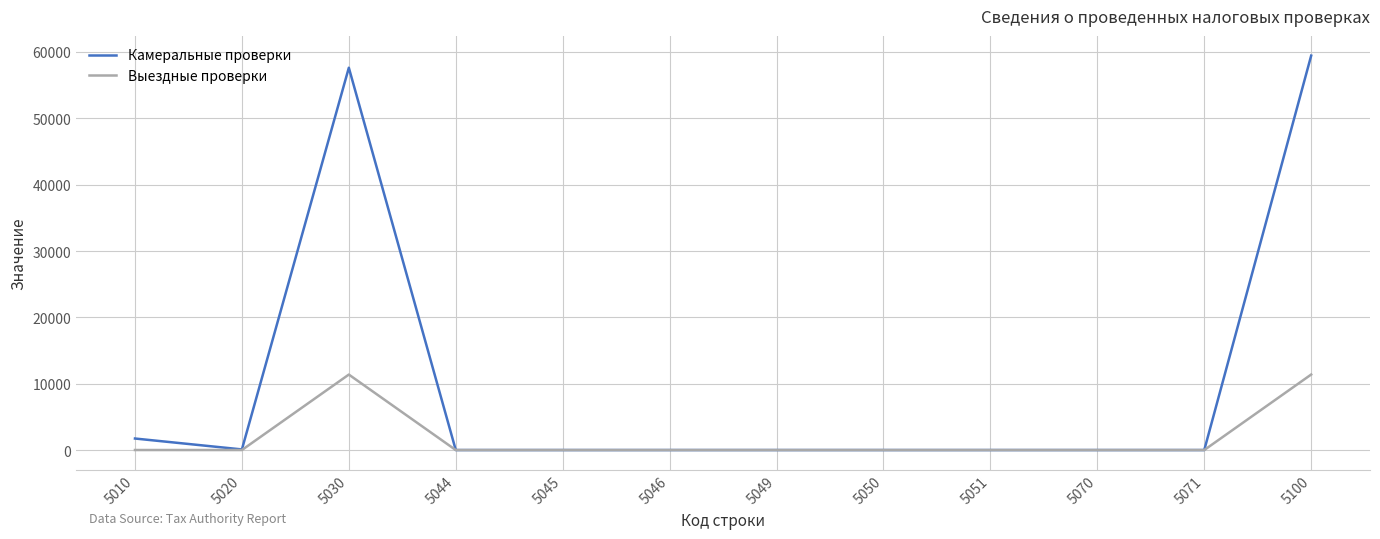

Which series has the largest total across all categories?

Камеральные проверки